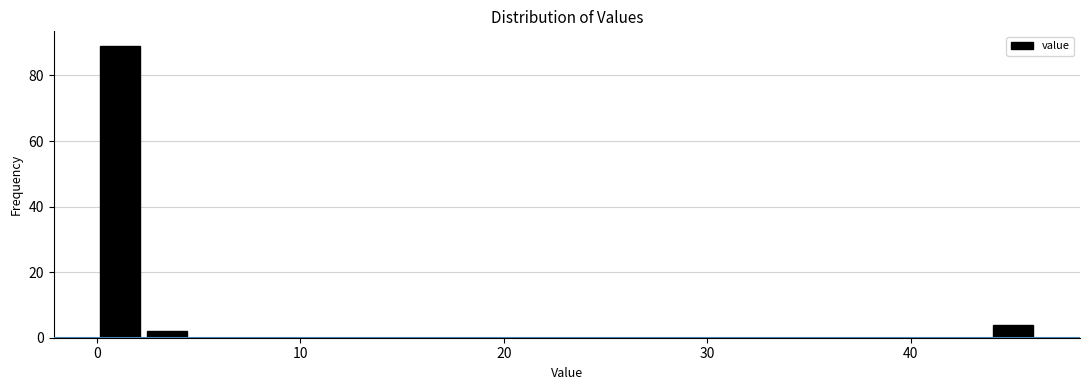

Around what value on the x-axis is the tallest bar? Give the approximate position of its centre, as read against the axis.

1